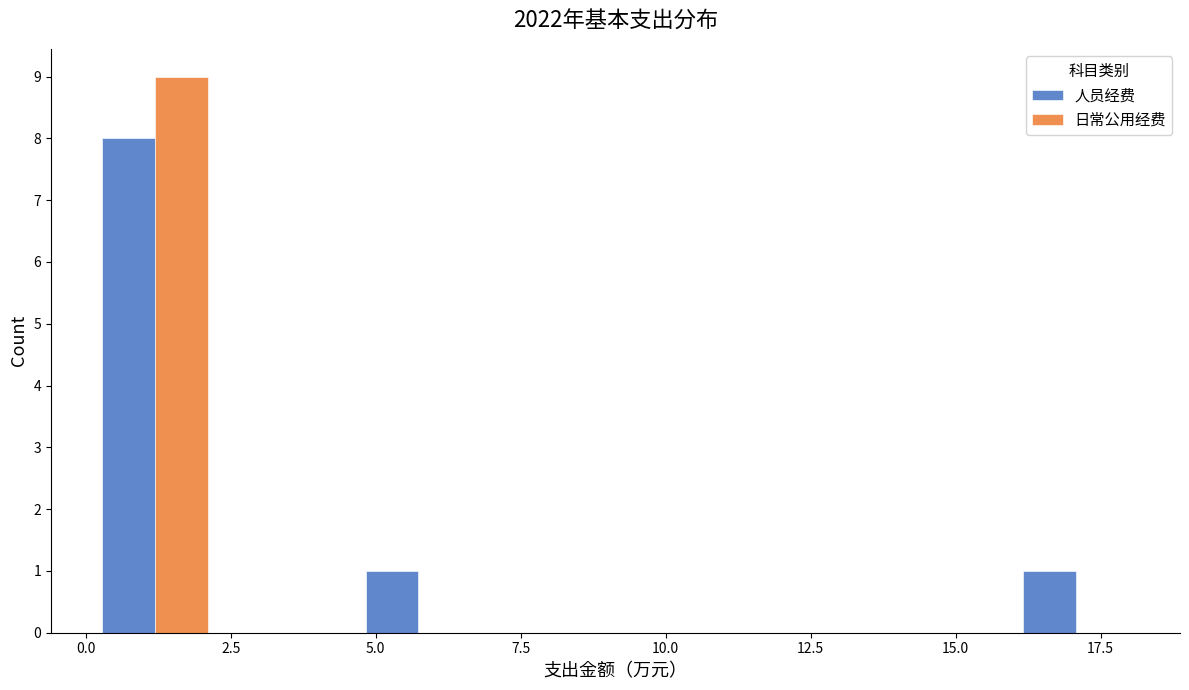

What is the height of the 人员经费 bar covering 16.0 to 18.0 on the x-axis? Neither the bar edges nor the heights are printed on the chart, so give them approximately, as read against the axes.

1